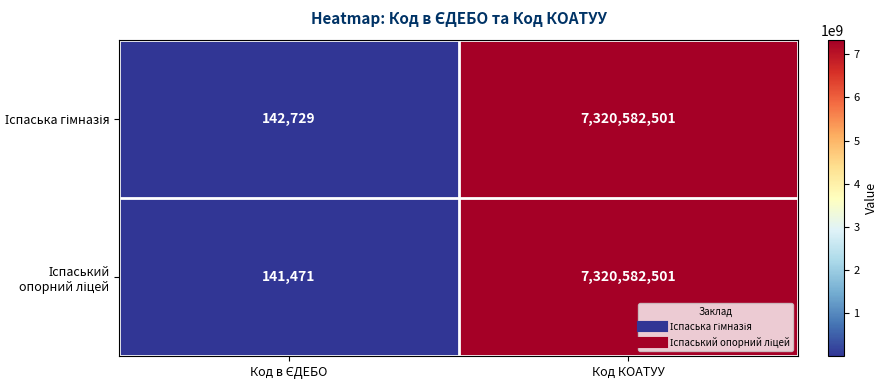

What is the greatest value displayed?

7320582501